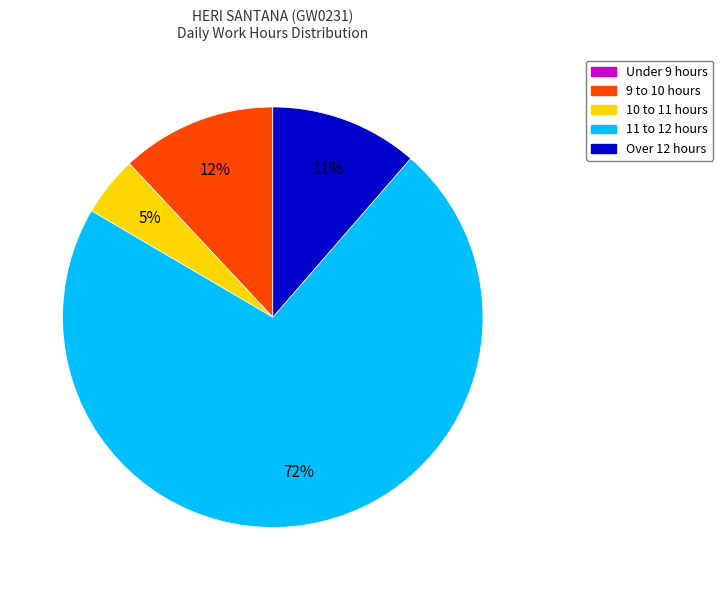

To the nearest percent, what is the average slice percentage?

20%